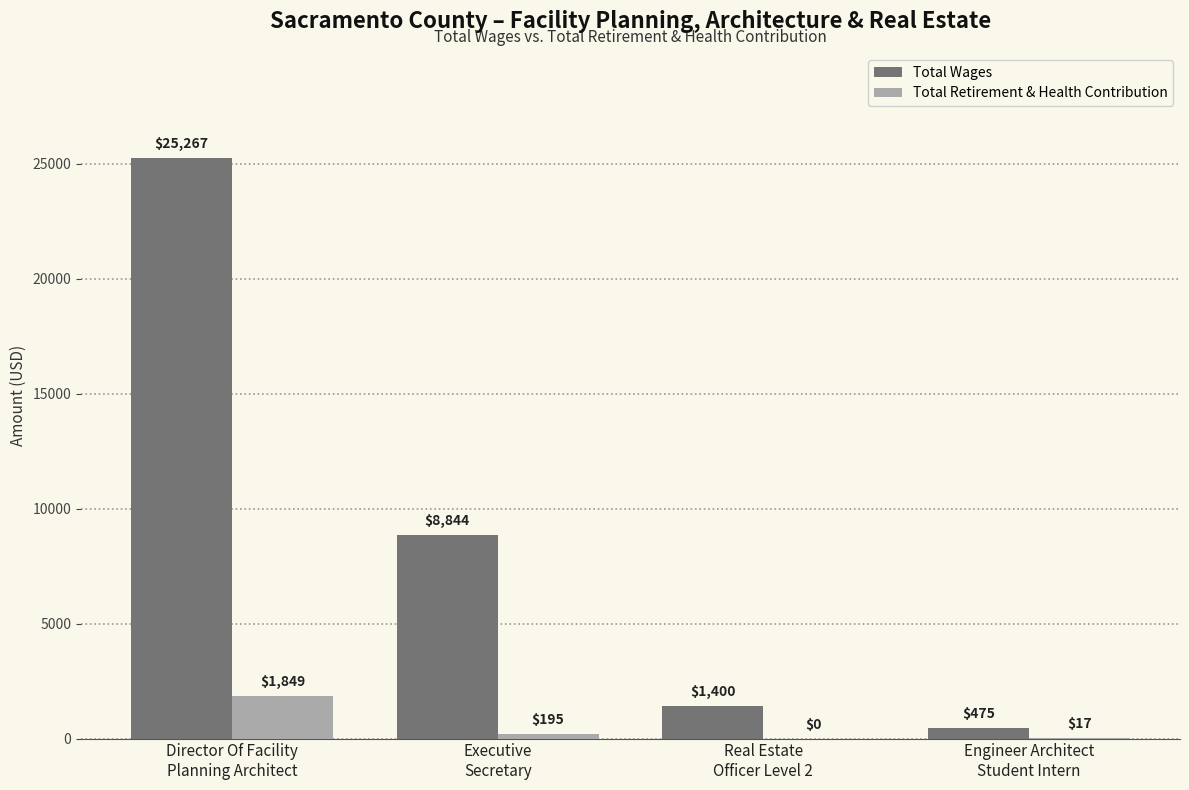

At which label does Total Retirement & Health Contribution first exceed 195?

Director Of Facility
Planning Architect